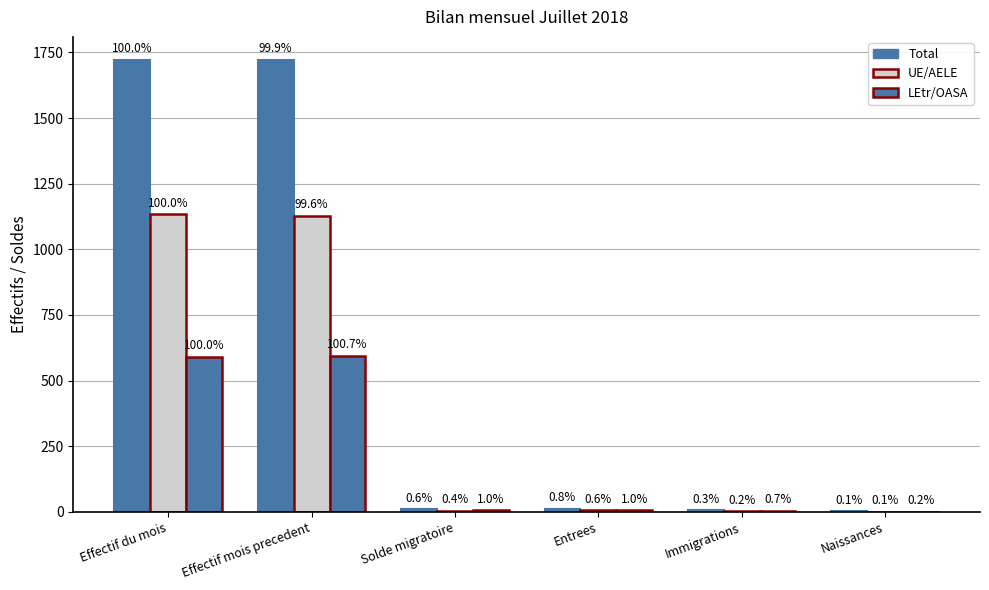

Which category has the lowest value across all series?

Naissances